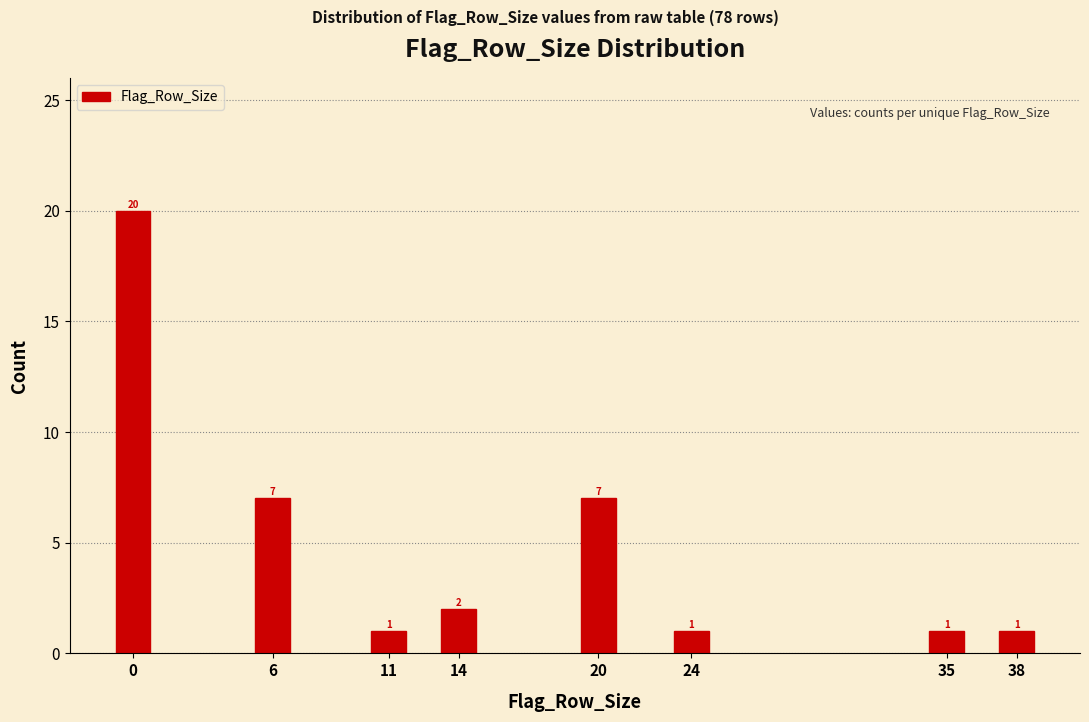

Reading left to right, list all the values displayed in this chart.

20	7	1	2	7	1	1	1